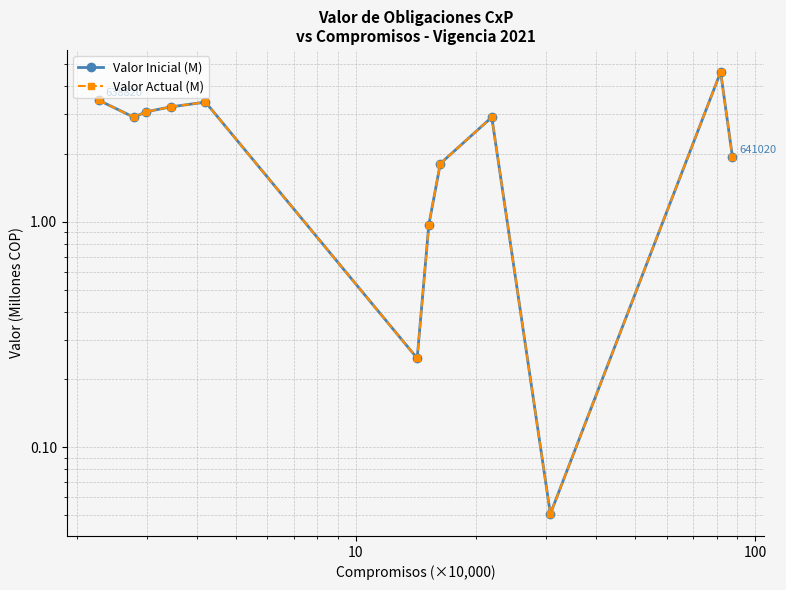

At how many categories does at least one series exceed 3?

5